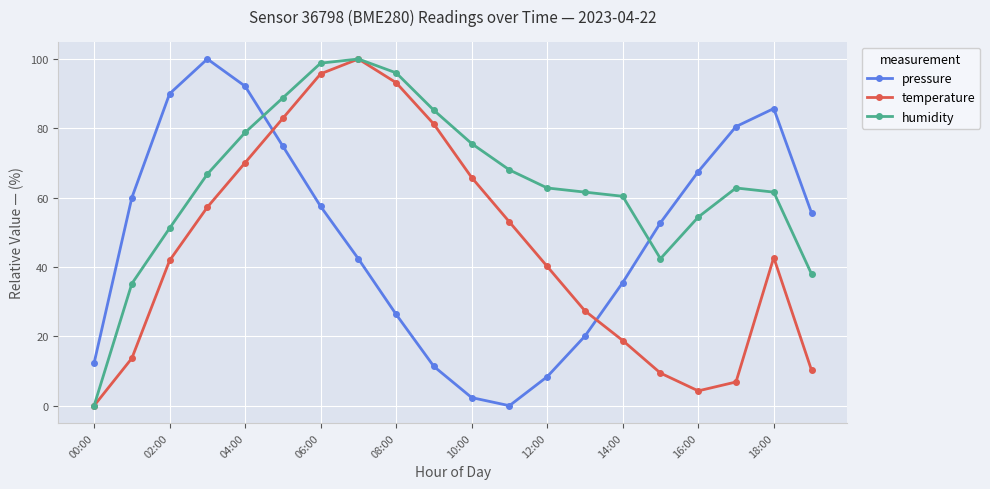

What is the sum of all pressure values?

975.1